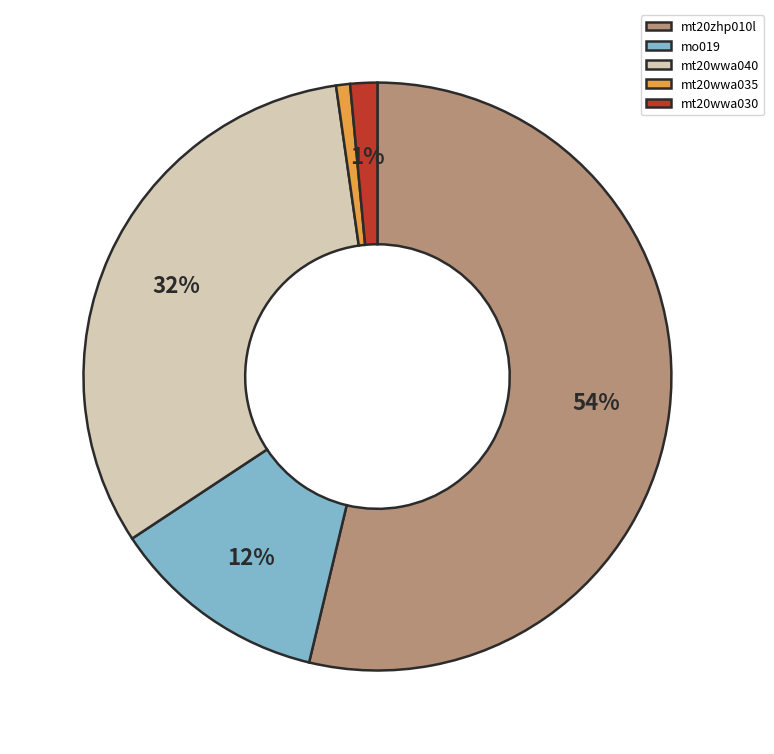

Which slice is the largest?

mt20zhp010l